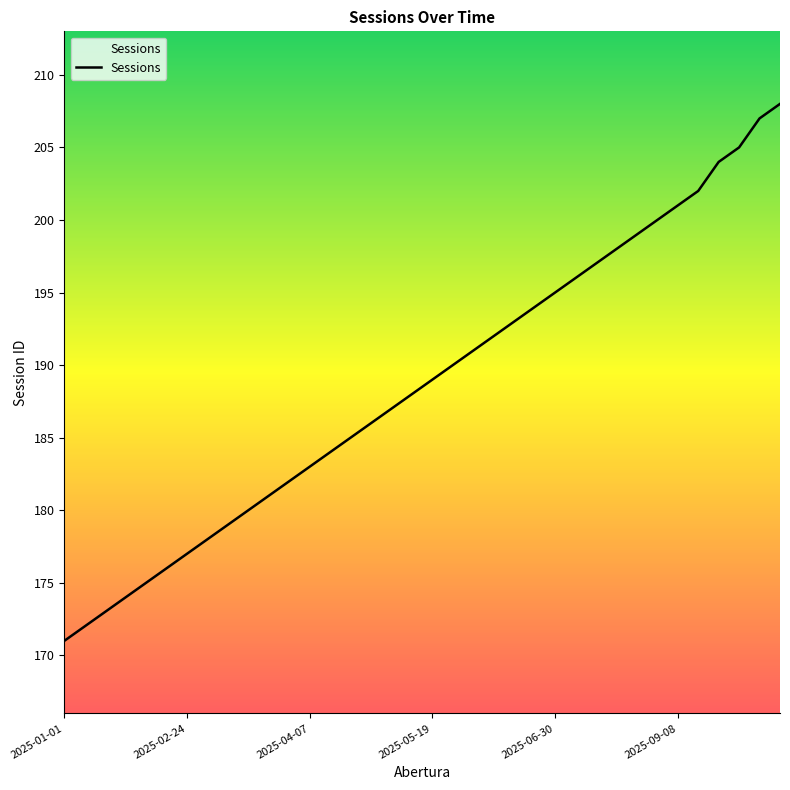

What is the minimum value shown in the chart?

171